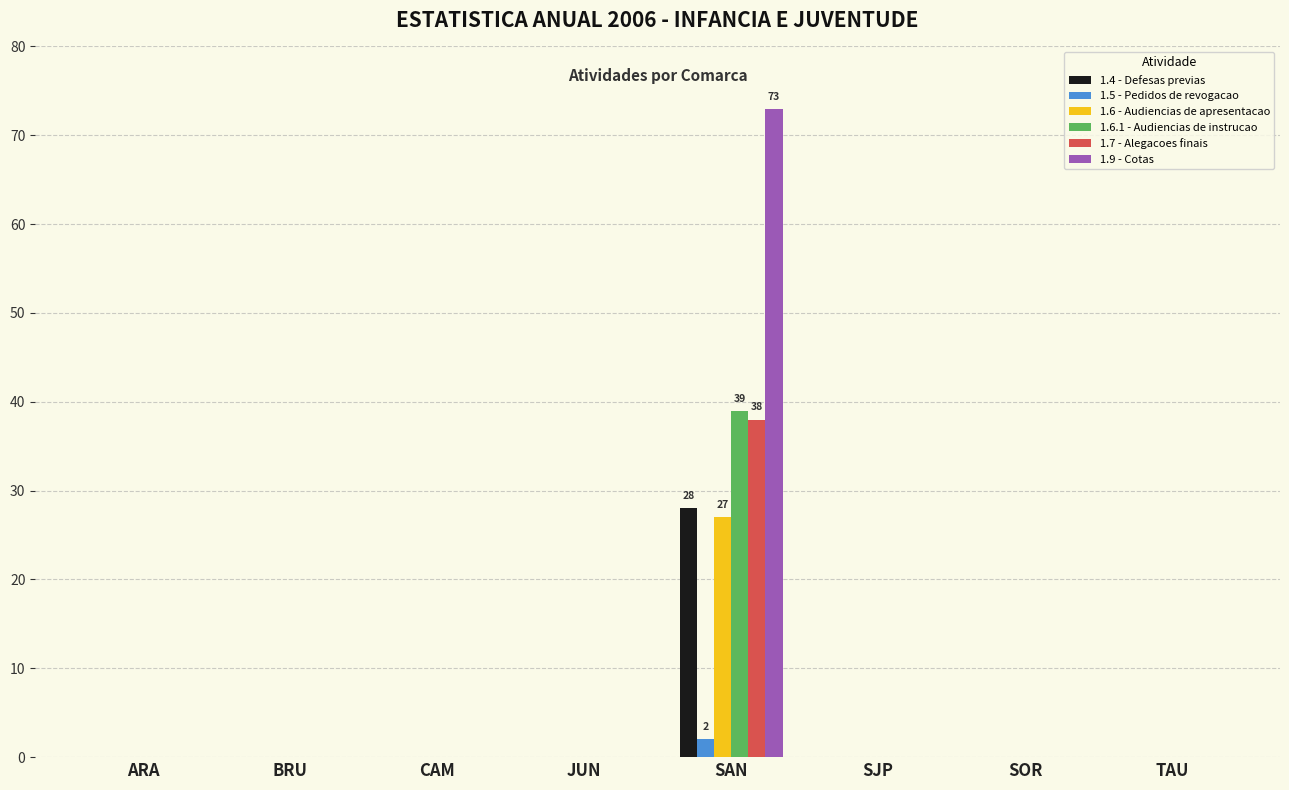

What is the average value of the 1.9 - Cotas series?

9